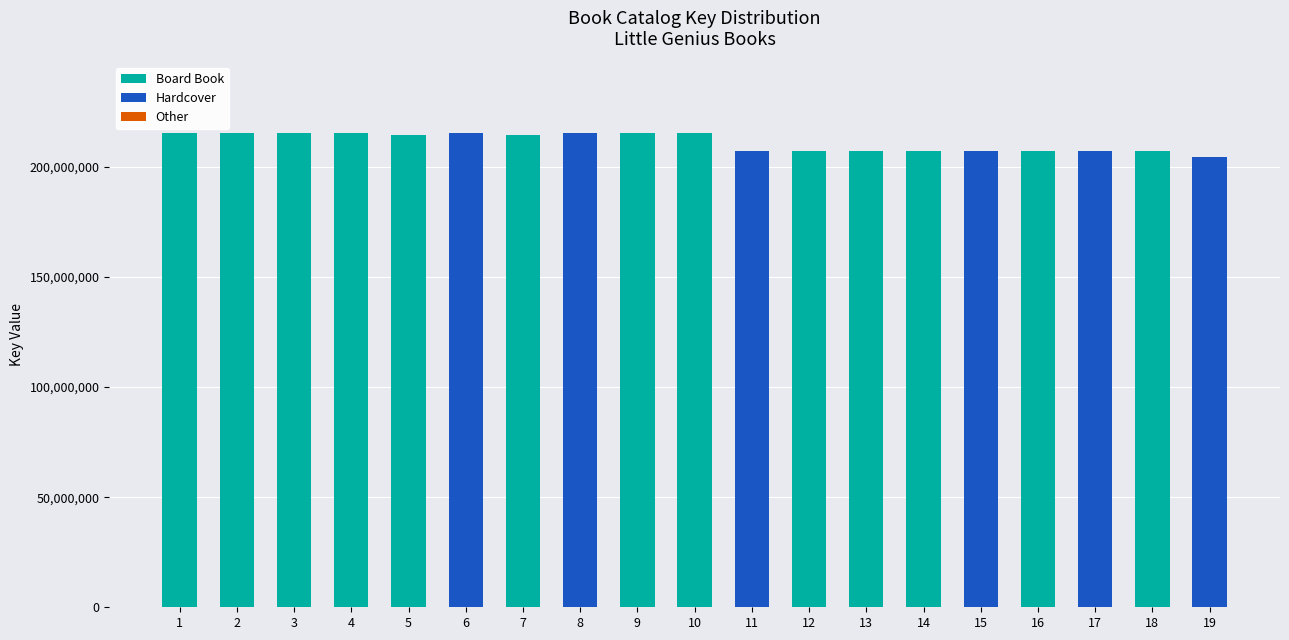

What is the maximum value for Board Book?

215189309